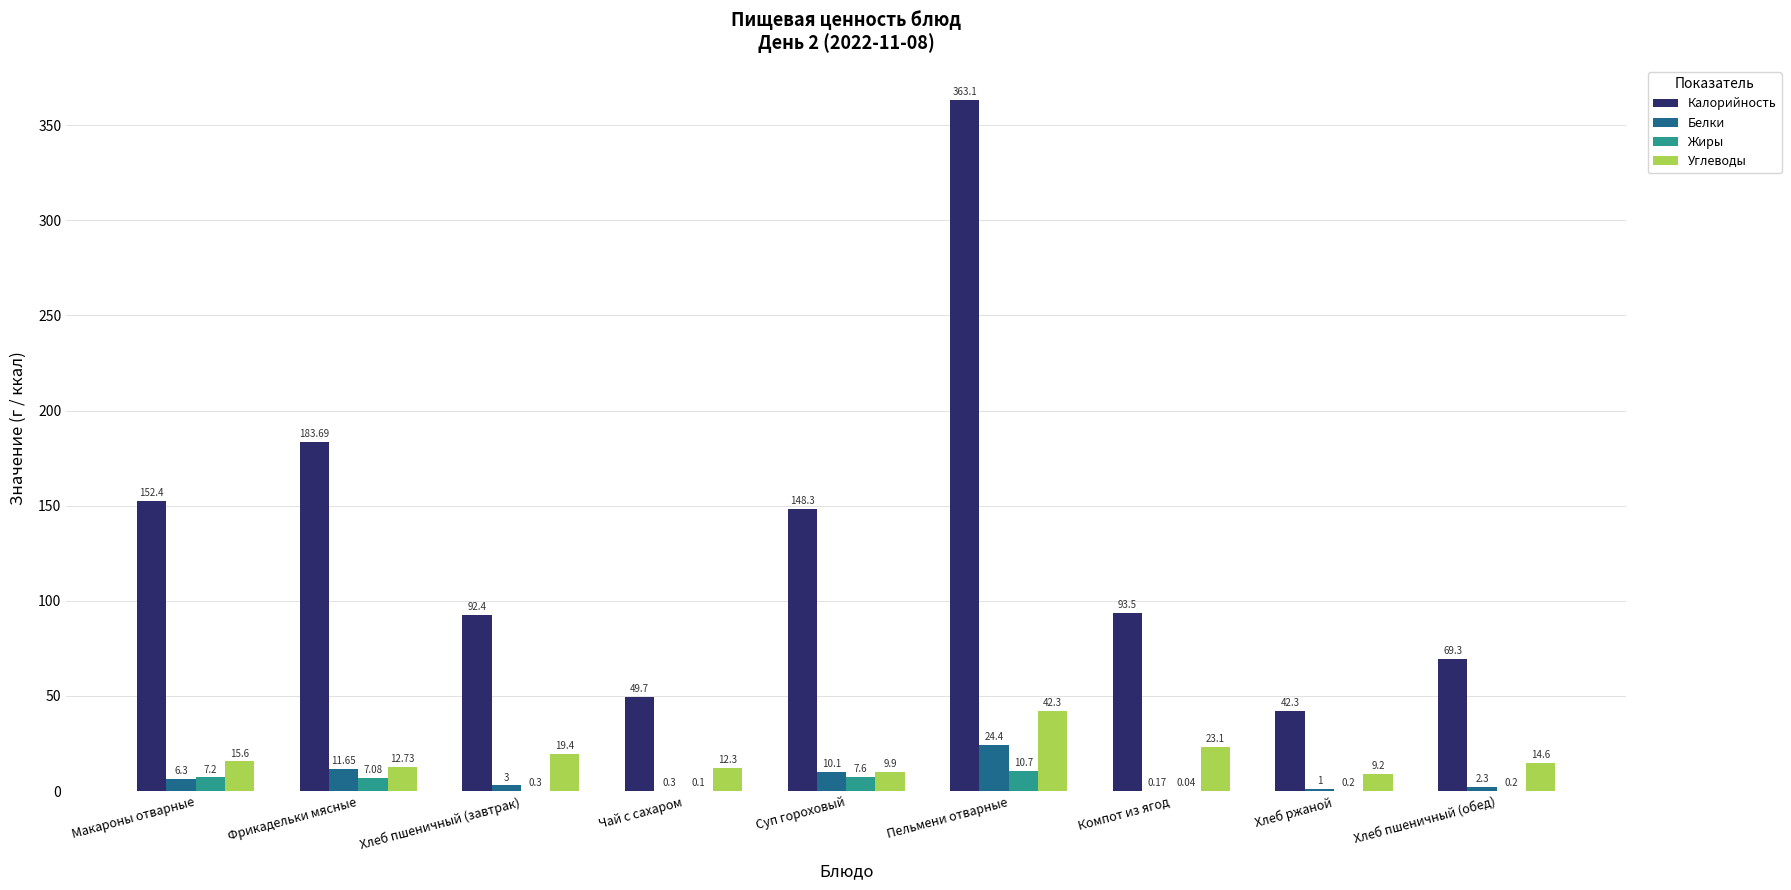

What is the sum of all Углеводы values?

159.1